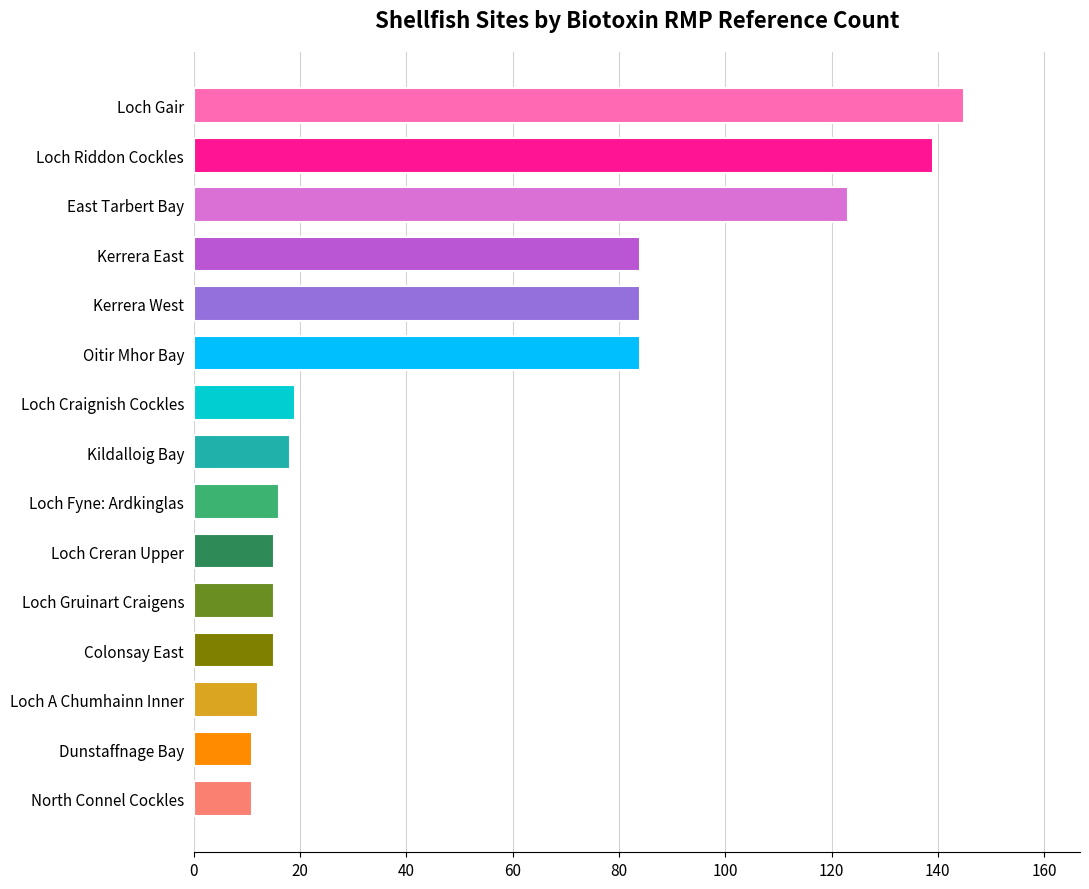

Read the value at East Tarbert Bay.

123